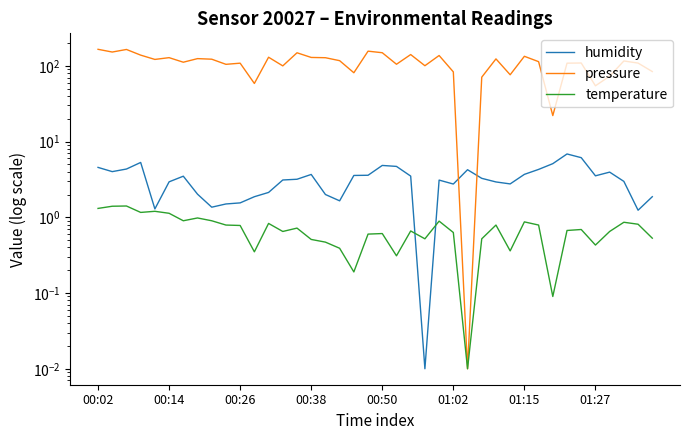

Reading right to left, what are all the values shown in this chart?

humidity: 1.9	1.2	3.0	3.9	3.5	6.1	6.9	5.1	4.3	3.7	2.8	2.9	3.3	4.2	2.7	3.1	0.0	3.5	4.7	4.8	3.6	3.6	1.7	2.0	3.7	3.2	3.1	2.1	1.9	1.6	1.5	1.4	2.0	3.5	2.9	1.3	5.3	4.3	4.0	4.6
pressure: 84.1	108.8	116.0	73.0	54.5	109.0	108.5	22.0	113.6	133.7	76.3	123.5	70.9	0.0	83.3	137.0	100.4	141.0	105.0	149.0	156.3	81.1	117.1	128.1	129.1	148.8	99.9	130.0	58.5	108.5	104.7	122.4	124.6	111.7	128.3	121.6	138.5	164.6	152.2	165.4
temperature: 0.5	0.8	0.9	0.6	0.4	0.7	0.7	0.1	0.8	0.9	0.4	0.8	0.5	0.0	0.6	0.9	0.5	0.7	0.3	0.6	0.6	0.2	0.4	0.5	0.5	0.7	0.6	0.8	0.3	0.8	0.8	0.9	1.0	0.9	1.1	1.2	1.2	1.4	1.4	1.3